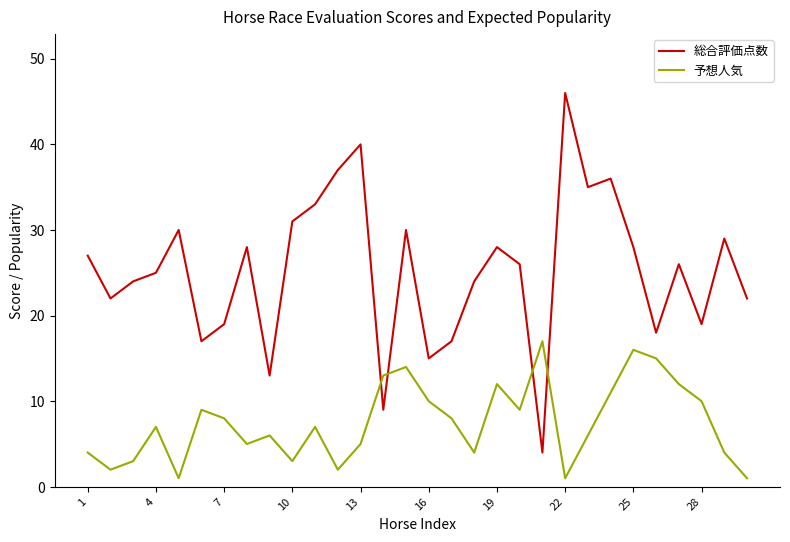

What is the highest value of the 総合評価点数 series?

46